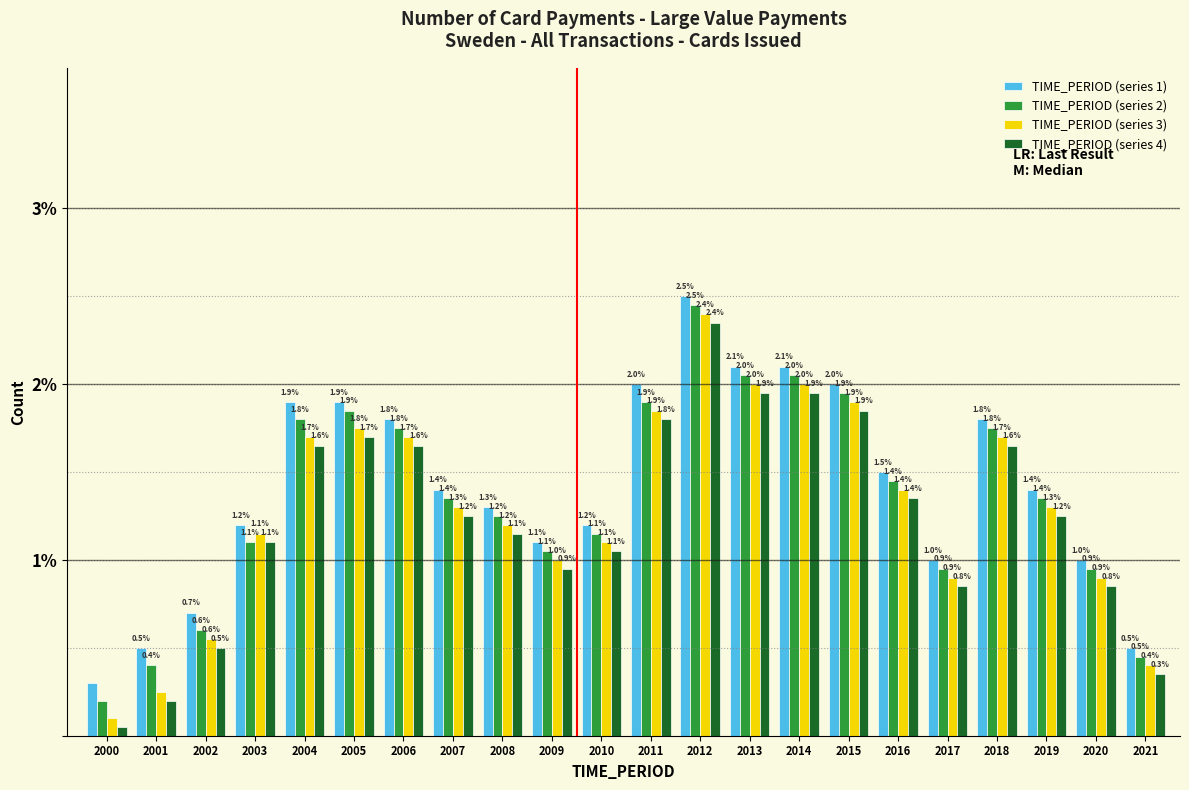

What is the maximum value shown in the chart?

2.5